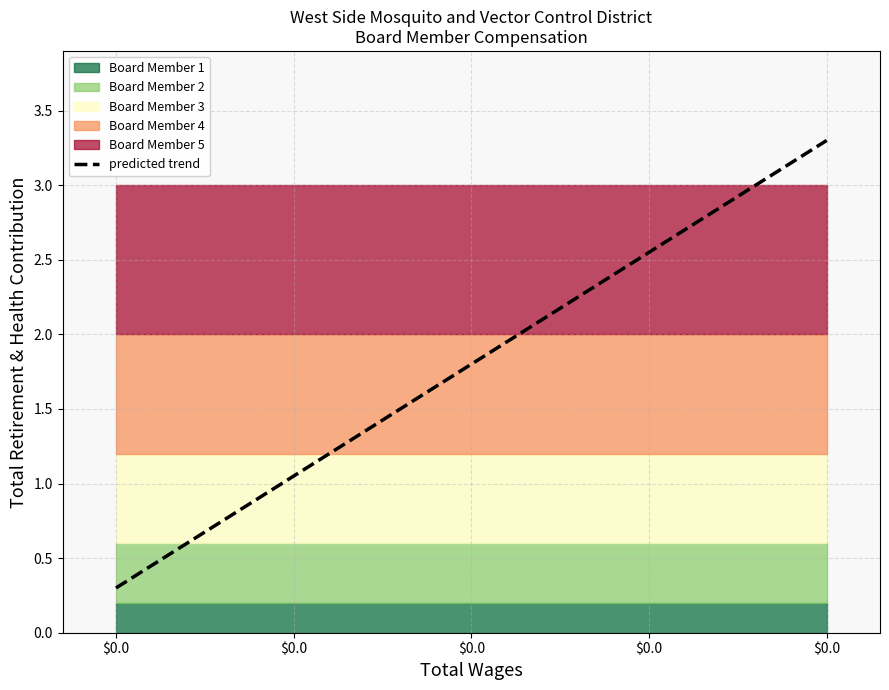

List the labels in order of value, smallest first.

$0.0, $0.0, $0.0, $0.0, $0.0